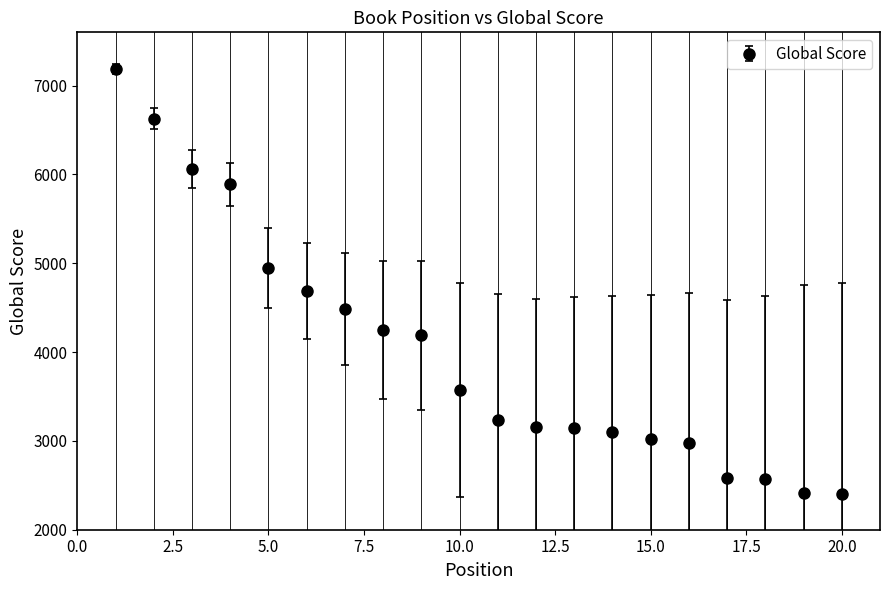

What is the difference between the maximum and second lowest values?

4773